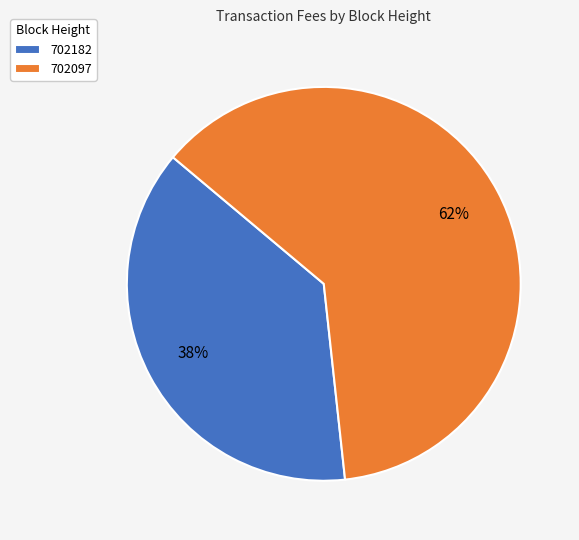

Is the sum of 702097 and 702182 greater than half?

Yes